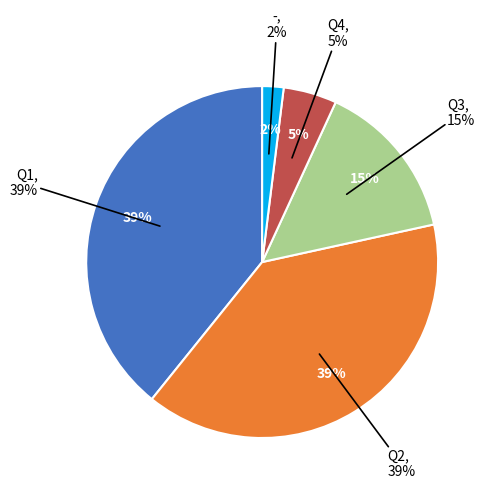

The Q1 slice represents 48% of the pie. True or false?

False